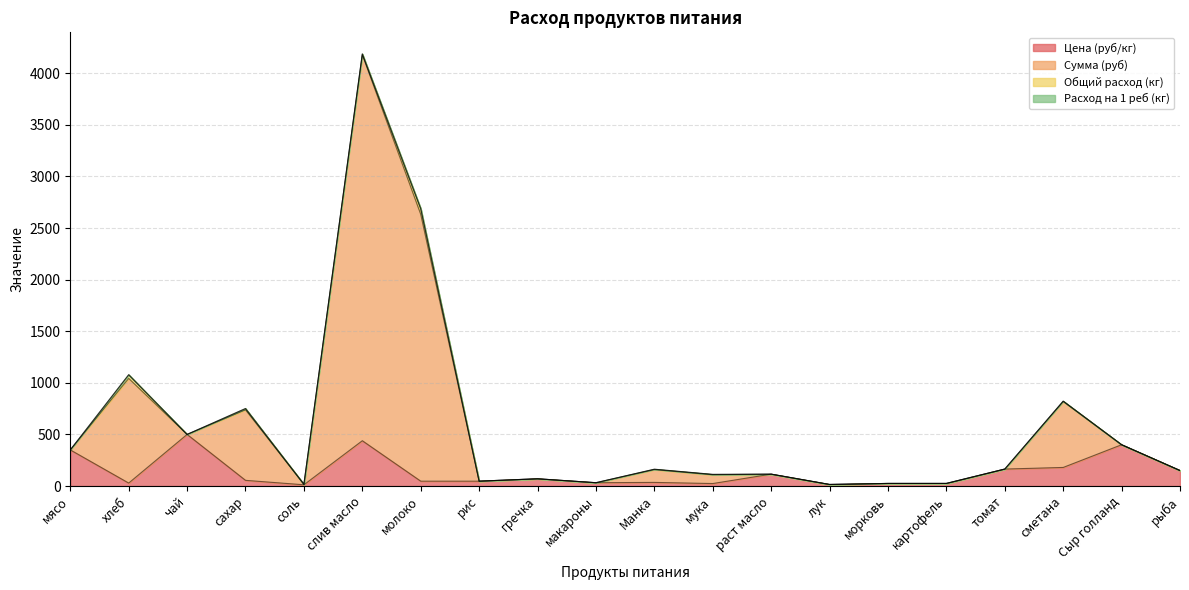

What value does the Цена (руб/кг) series have at чай?

500.0